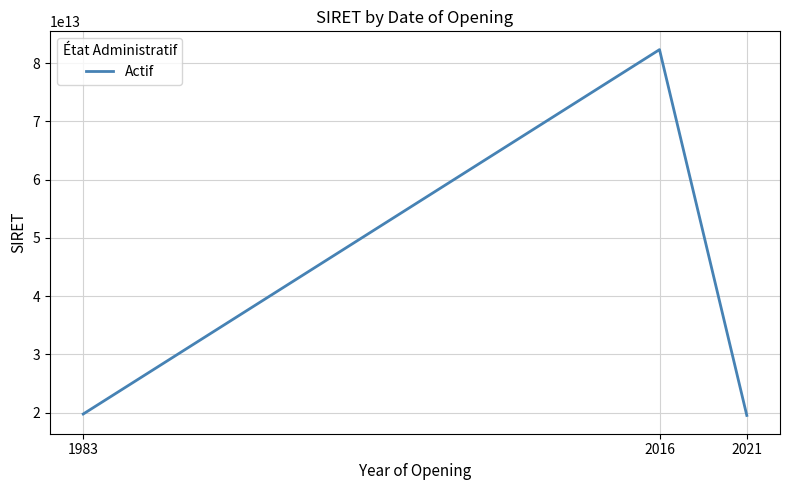

Is it true that the value at 2016 is 38613886292992?

False